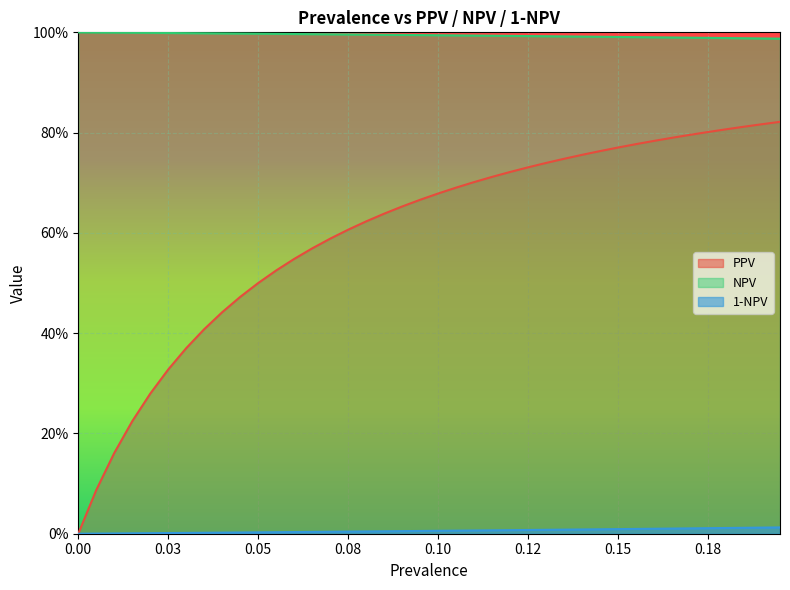

Is it true that NPV equals 1.0 at 0.16?

True